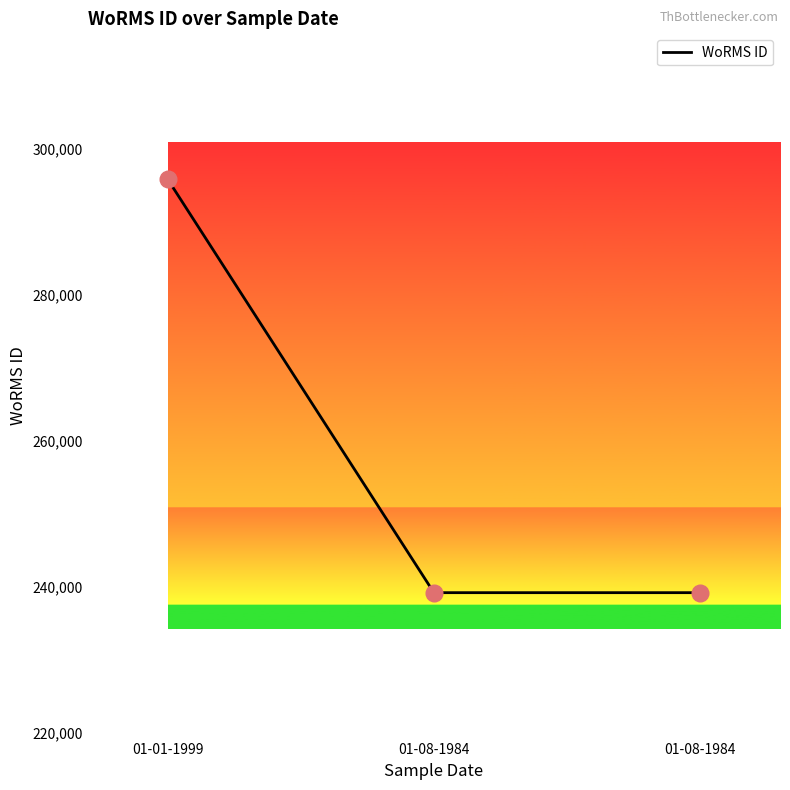

Approximately how many times larger is the value at 01-08-1984 compared to 01-08-1984?

1.0